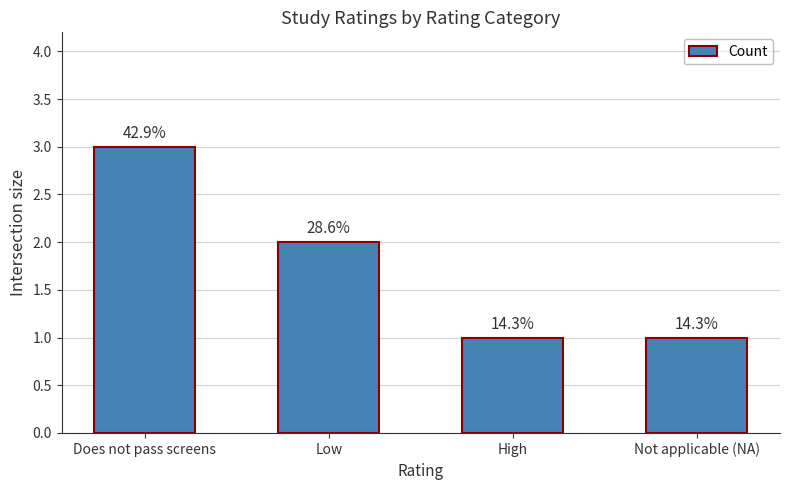

Reading left to right, extract all data points from this chart.

Does not pass screens=3	Low=2	High=1	Not applicable (NA)=1